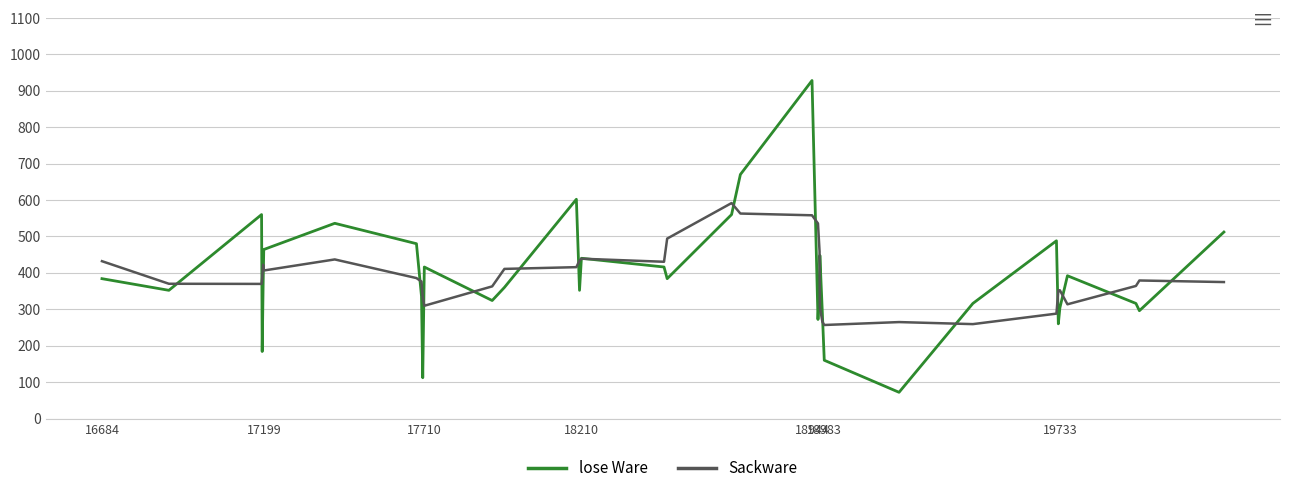

Which series has the widest spread of values?

lose Ware